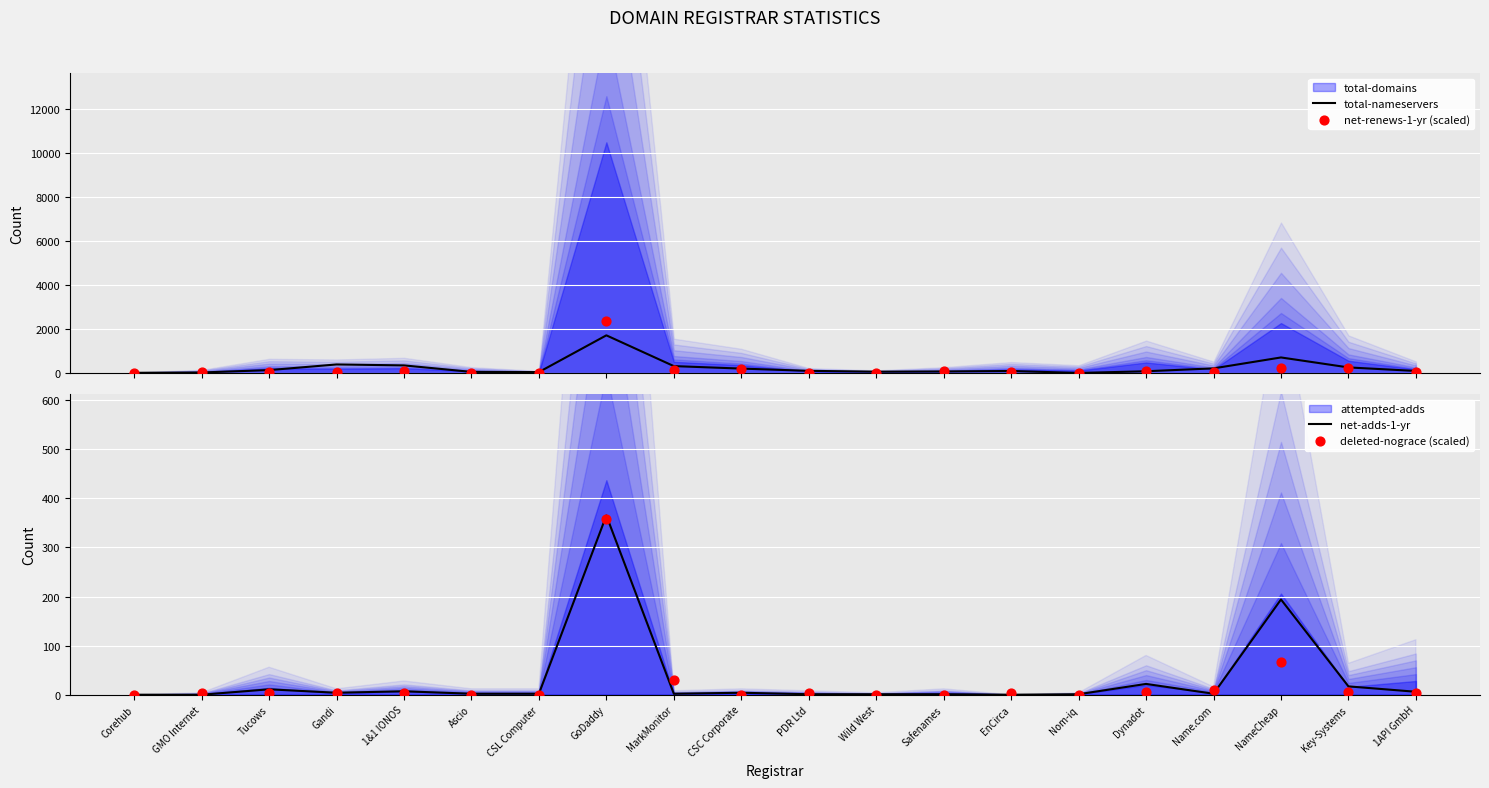

What is the total value across all series at Dynadot?

219